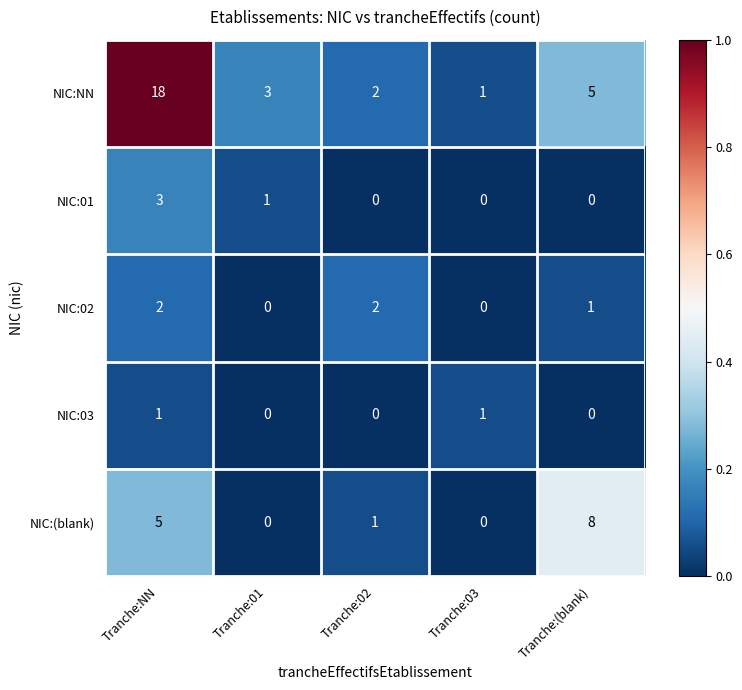

What is the difference between the highest and lowest values at Tranche:(blank)?

8